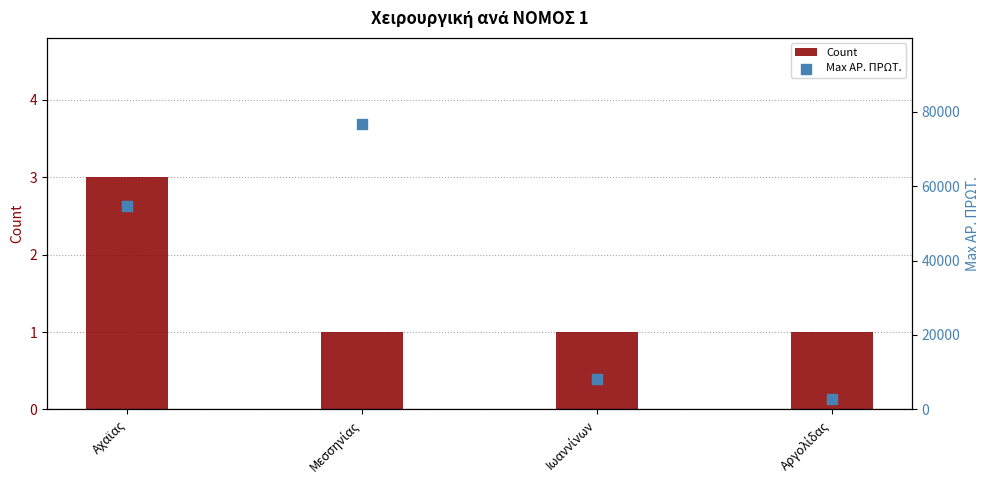

What are all the series names shown in the legend?

Count, Max ΑΡ. ΠΡΩΤ.